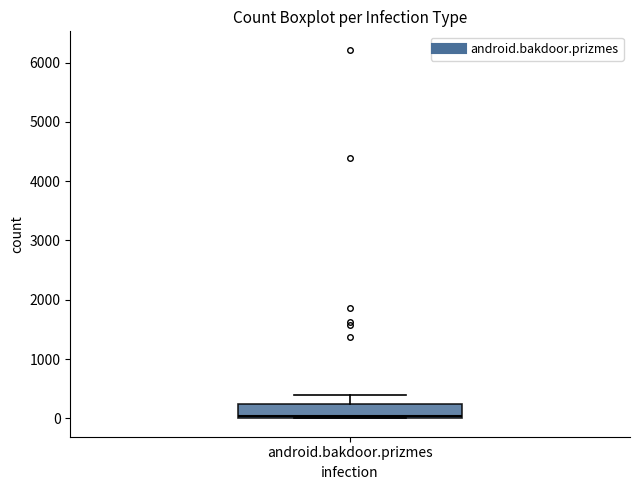

Transcribe this box plot: give where the median line is, the range the box spans, and where the two whiskers end, as read against the y-axis. The values are not printed on the chart, so give them approximately, as read against the axis.

median 0 (just above the box's lower edge), box 0 to 200, whiskers 0 to 400